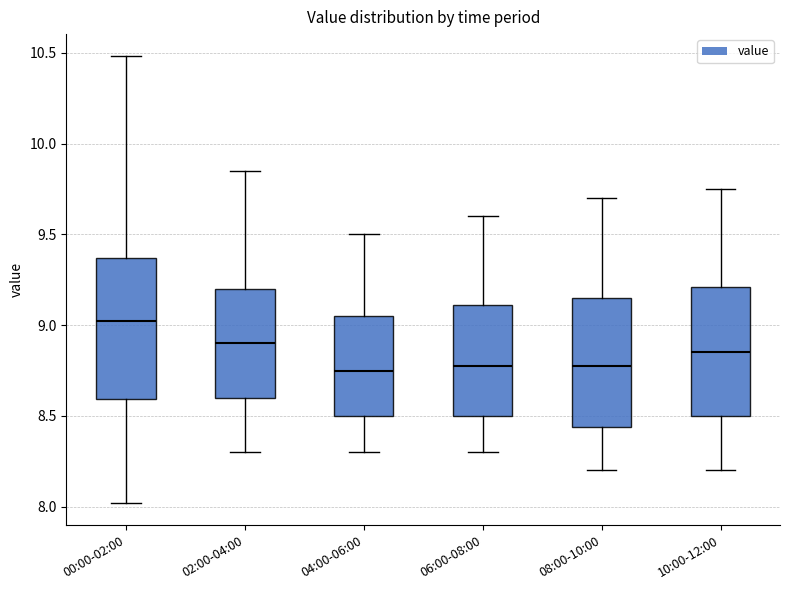

Reading left to right, transcribe this box plot: for each box, give where its median line is, the range the box spans, and where its two whiskers end, as read against the y-axis. The values are not printed on the chart, so give them approximately, as read against the axis.

00:00-02:00: median 9.05, box 8.60 to 9.35, whiskers 8.00 to 10.50
02:00-04:00: median 8.90, box 8.60 to 9.20, whiskers 8.30 to 9.85
04:00-06:00: median 8.75, box 8.50 to 9.05, whiskers 8.30 to 9.50
06:00-08:00: median 8.80, box 8.50 to 9.10, whiskers 8.30 to 9.60
08:00-10:00: median 8.80, box 8.45 to 9.15, whiskers 8.20 to 9.70
10:00-12:00: median 8.85, box 8.50 to 9.20, whiskers 8.20 to 9.75